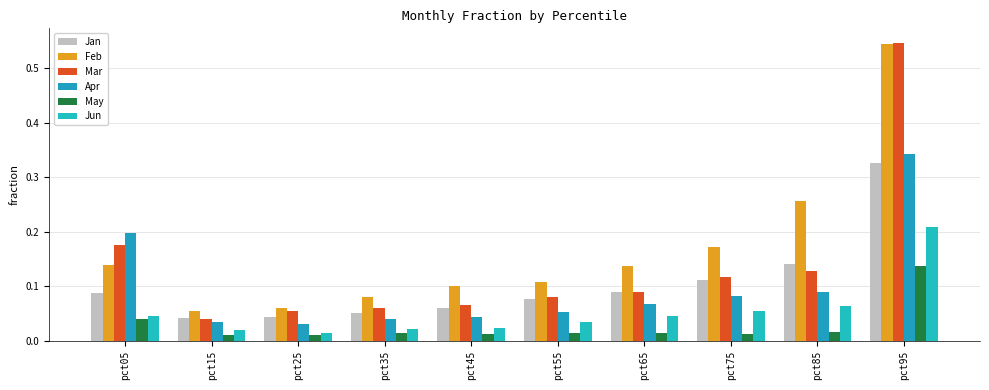

What is the maximum value shown in the chart?

0.5